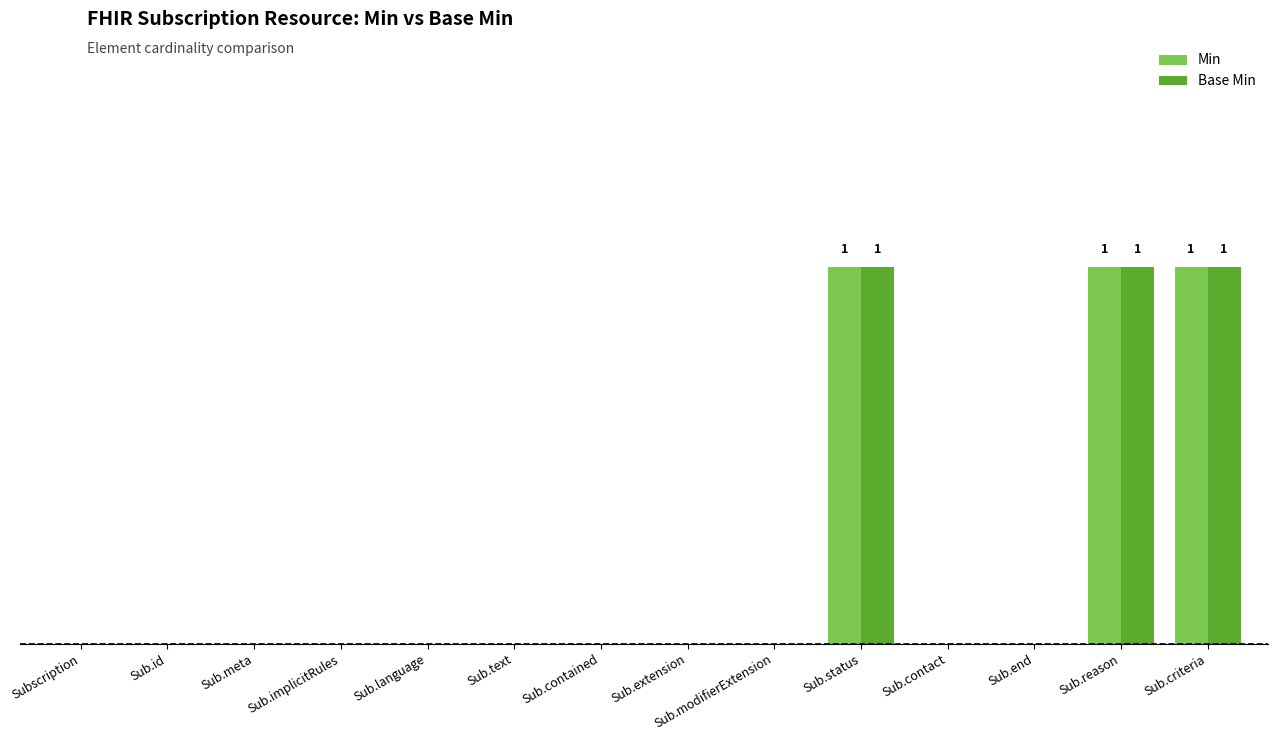

What are all the series names shown in the legend?

Min, Base Min